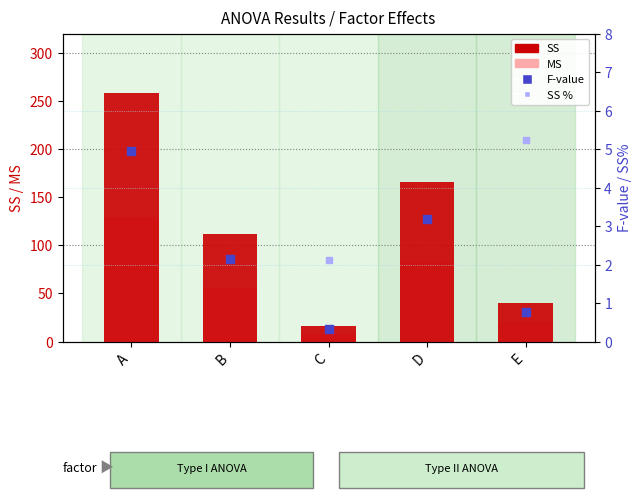

Which series contains the highest Y value?

SS